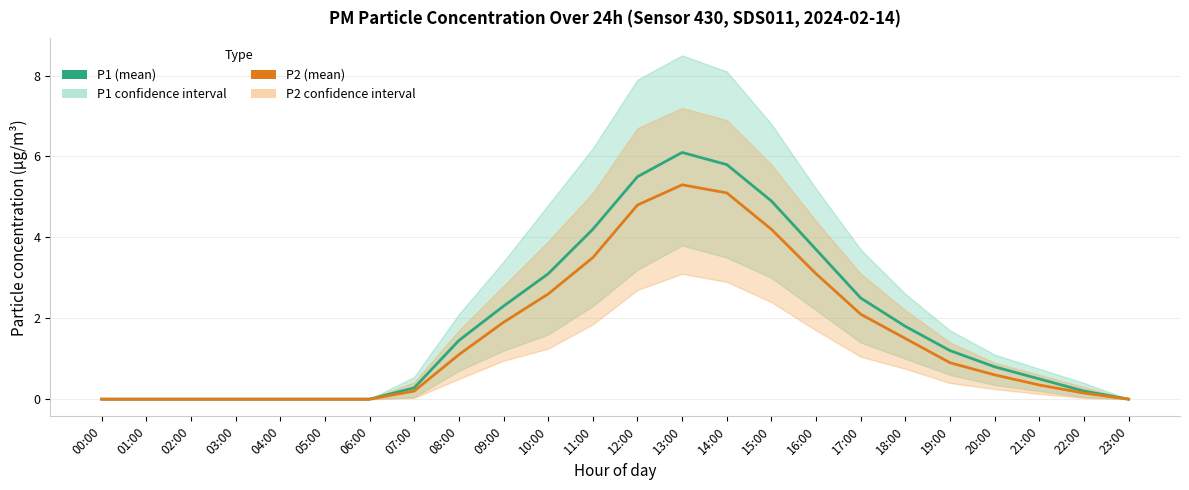

How many interior local peaks does the P2 series have?

1